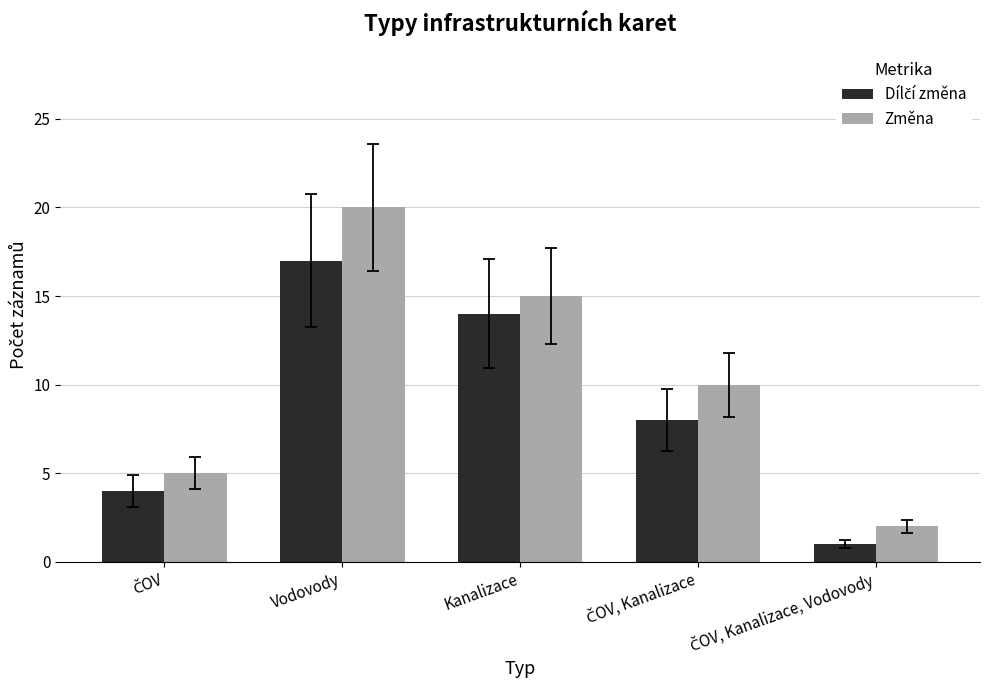

Which series has the largest range (max minus min)?

Změna